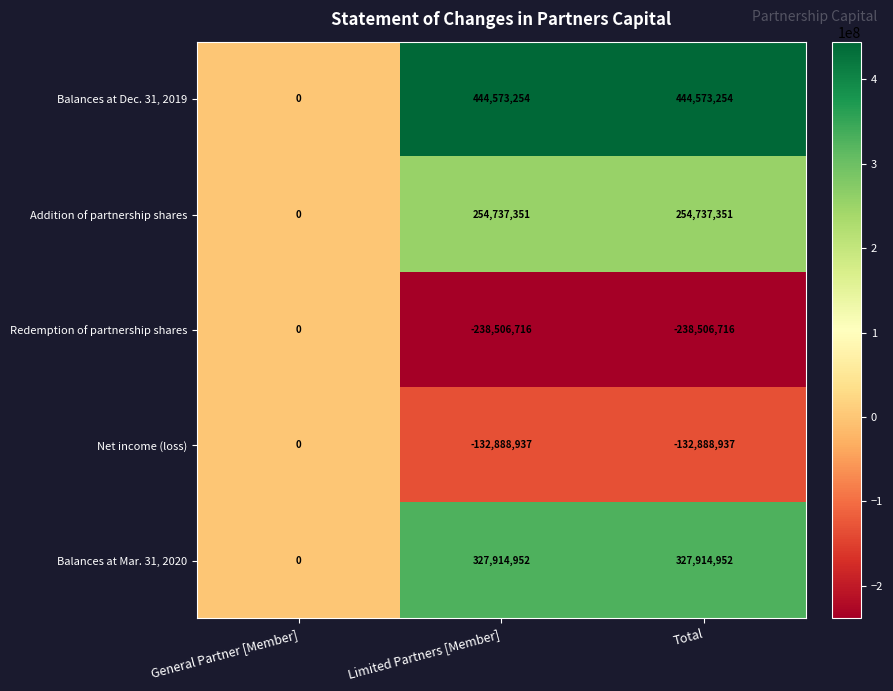

What is the difference between the highest and lowest values at Limited Partners [Member]?

683079970